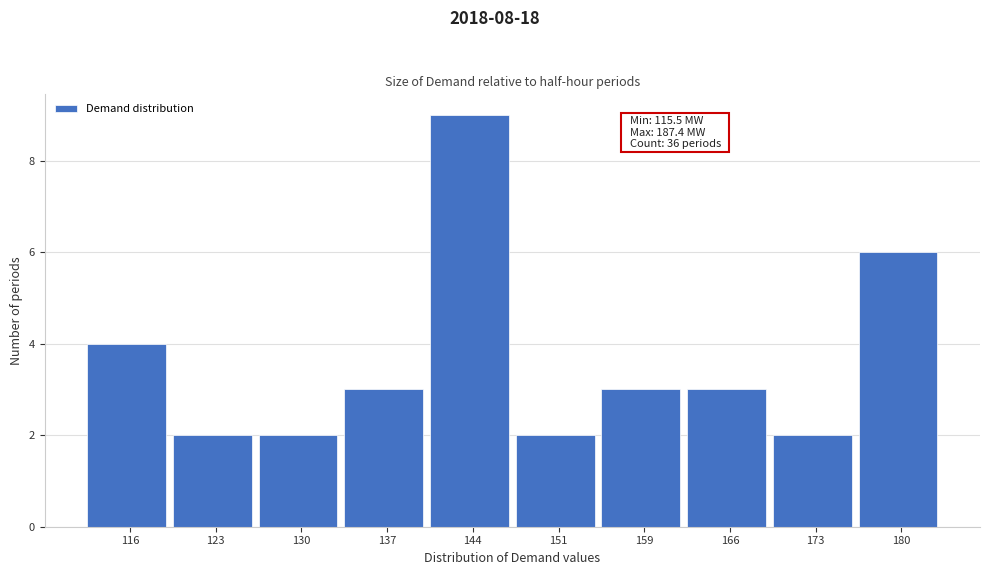

Reading left to right, extract all data points from this chart.

116=4	123=2	130=2	137=3	144=9	151=2	159=3	166=3	173=2	180=6